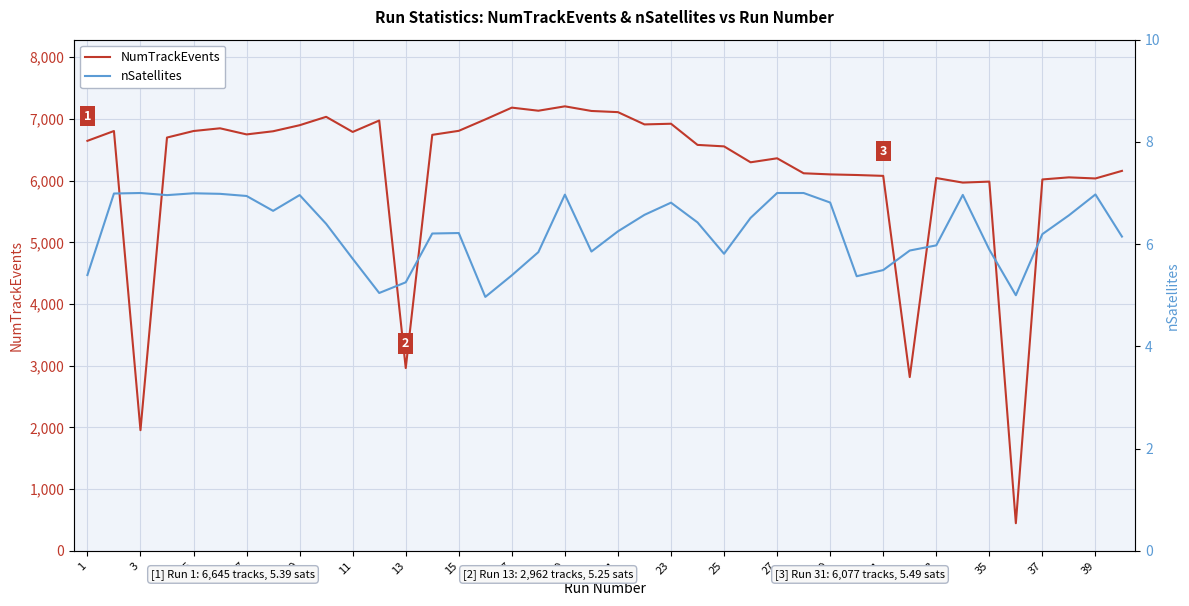

True or false: NumTrackEvents has a value of 9624.2 at 23.

False